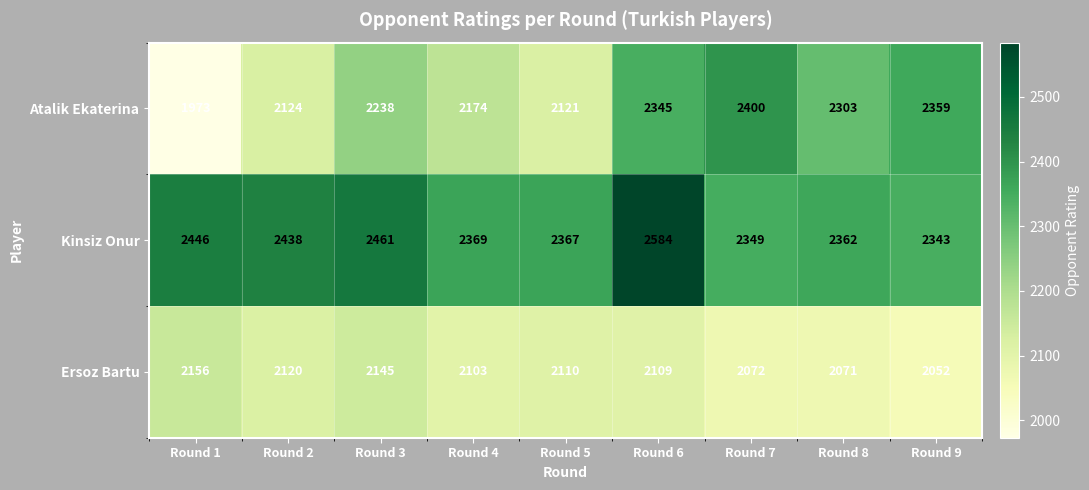

At which category is the sum across all series the highest?

Round 6